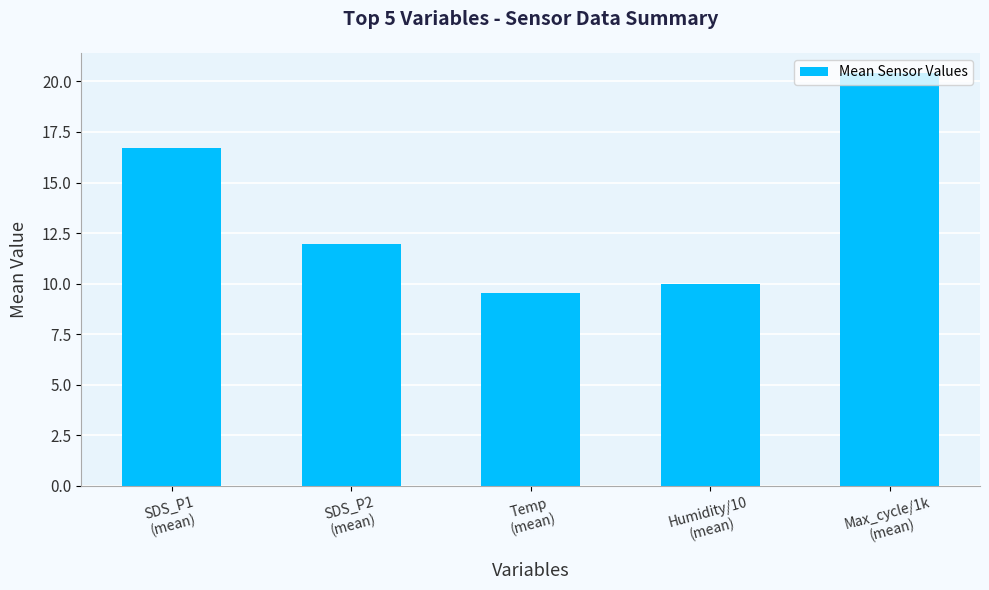

Reading left to right, what are all the values shown in this chart?

SDS_P1
(mean)=16.7	SDS_P2
(mean)=12.0	Temp
(mean)=9.6	Humidity/10
(mean)=10.0	Max_cycle/1k
(mean)=20.4